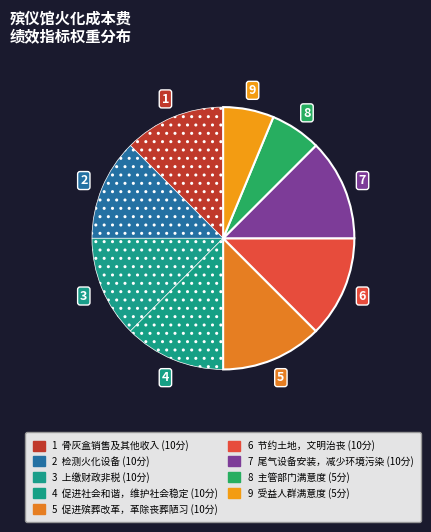

Which category has the smallest portion of the pie?

主管部门满意度